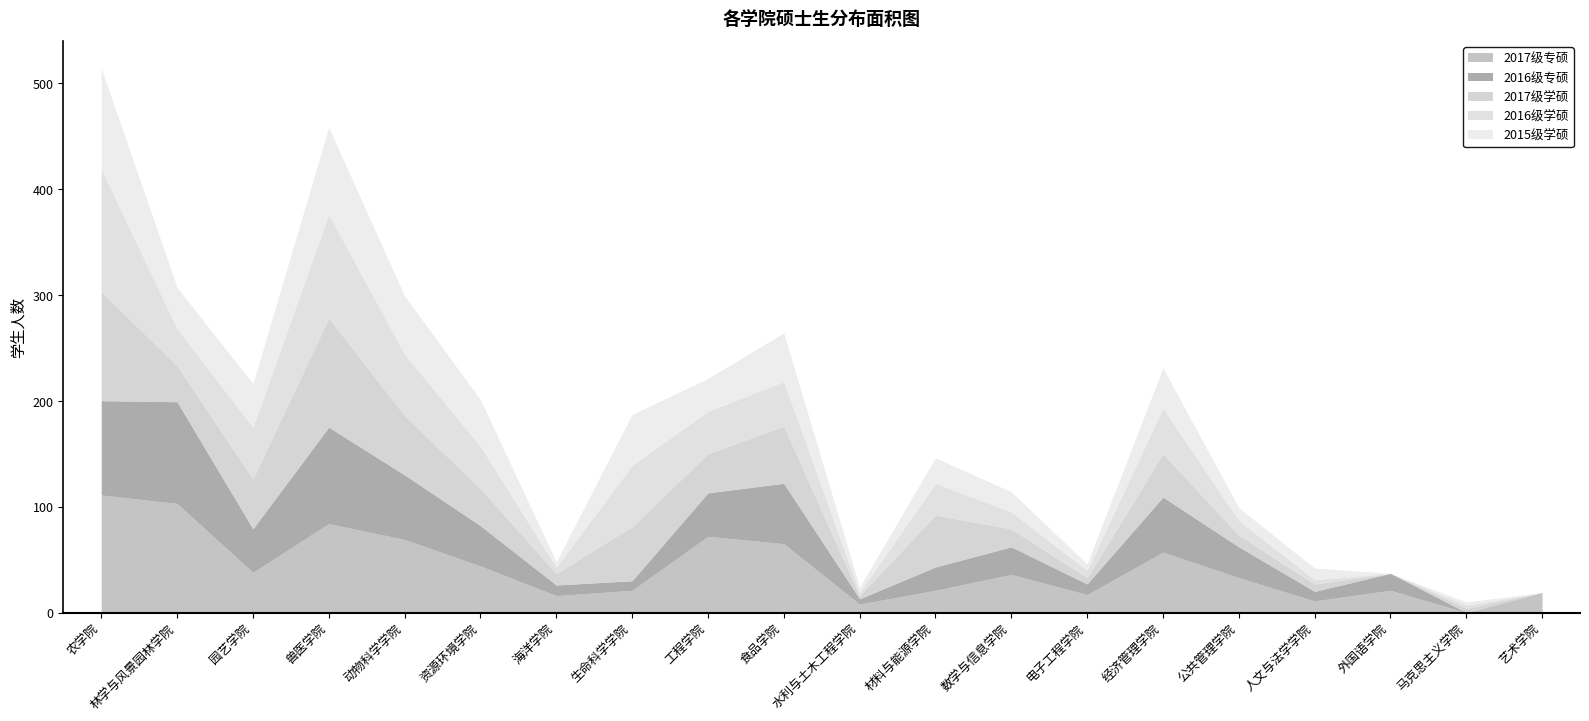

At which label does 2017级专硕 first exceed 36?

农学院